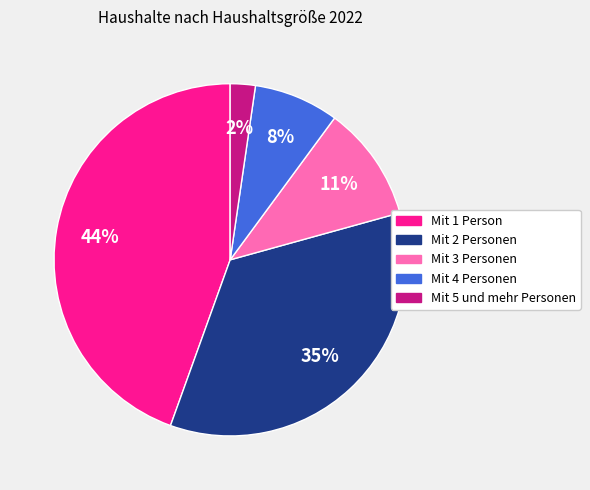

What percentage is the Mit 2 Personen slice, to the nearest percent?

35%